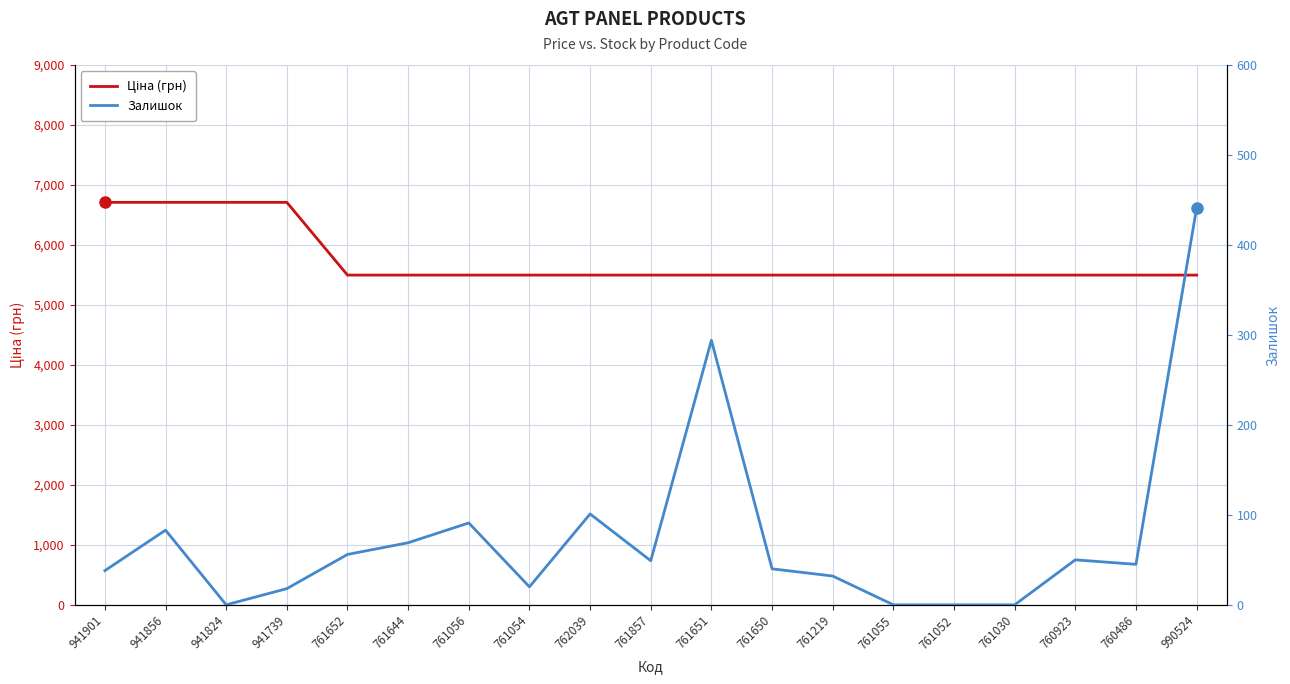

Reading left to right, extract all data points from this chart.

Ціна: 6710.2	6710.2	6710.2	6710.2	5497.3	5497.3	5497.3	5497.3	5497.3	5497.3	5497.3	5497.3	5497.3	5497.3	5497.3	5497.3	5497.3	5497.3	5497.3
Залишок: 38.0	83.0	0.0	18.0	56.0	69.0	91.0	20.0	101.0	49.0	294.0	40.0	32.0	0.0	0.0	0.0	50.0	45.0	441.0